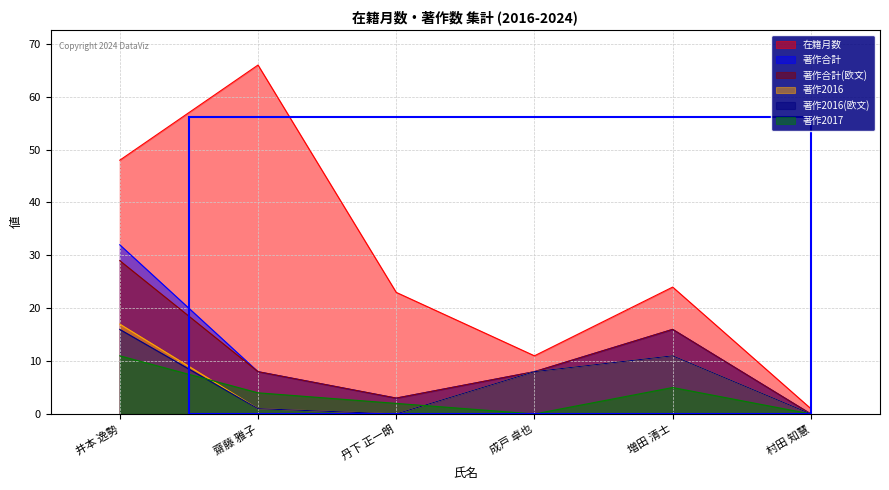

Which series has the widest spread of values?

在籍月数